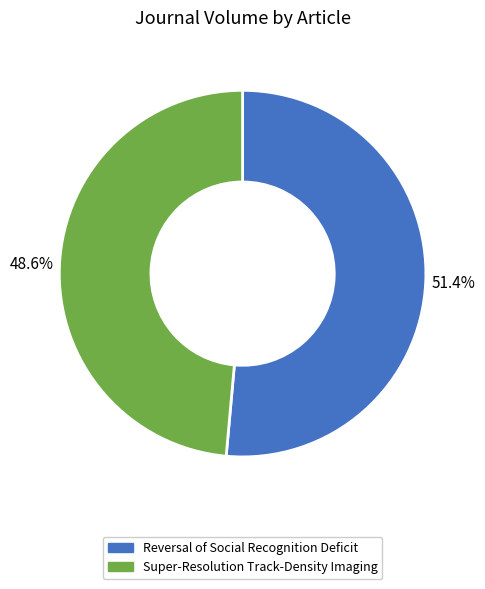

Rank the categories by value from lowest to highest.

Super-Resolution Track-Density Imaging, Reversal of Social Recognition Deficit